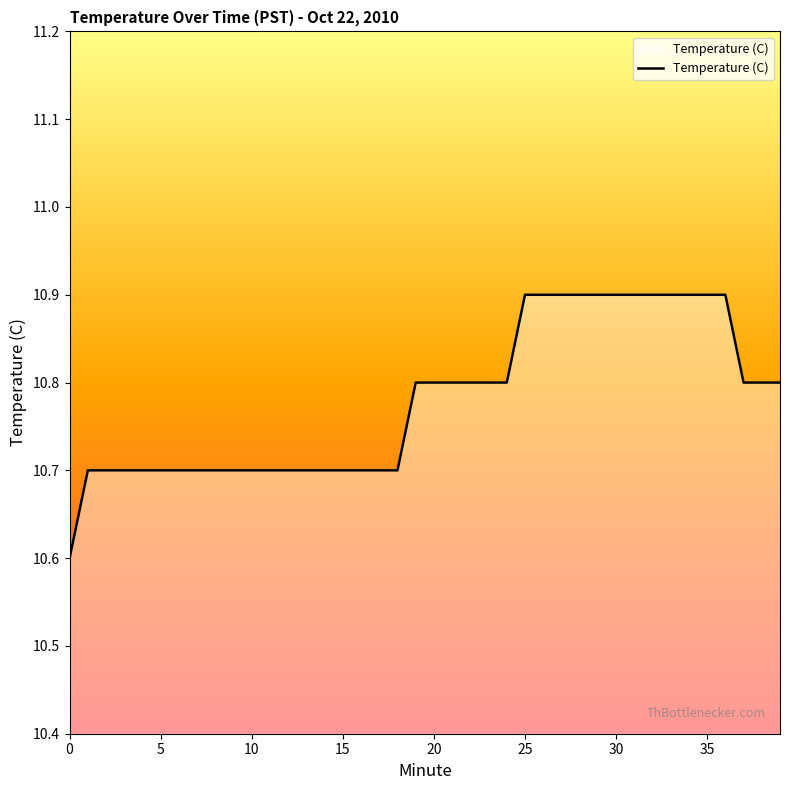

What is the maximum value shown in the chart?

10.9